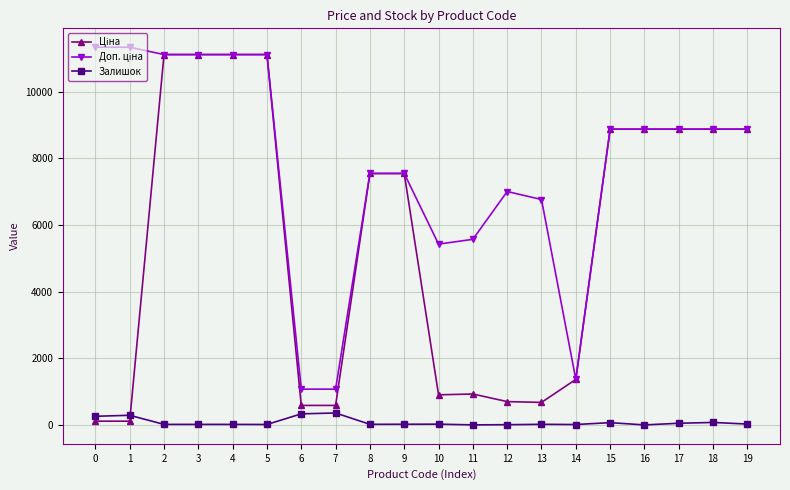

Reading left to right, what are all the values shown in this chart?

Ціна: 0=113.3	1=113.3	2=11113.6	3=11113.6	4=11113.6	5=11113.6	6=586.0	7=586.0	8=7545.9	9=7545.9	10=904.3	11=928.3	12=700.4	13=676.4	14=1366.3	15=8874.6	16=8874.6	17=8874.6	18=8874.6	19=8874.6
Доп. ціна: 0=11334.0	1=11334.0	2=11113.6	3=11113.6	4=11113.6	5=11113.6	6=1074.5	7=1074.5	8=7545.9	9=7545.9	10=5425.9	11=5569.9	12=7004.3	13=6764.4	14=1366.0	15=8874.6	16=8874.6	17=8874.6	18=8874.6	19=8874.6
Залишок: 0=260.0	1=290.0	2=17.0	3=17.0	4=17.0	5=14.0	6=333.0	7=359.0	8=19.0	9=21.0	10=24.0	11=2.0	12=8.0	13=19.0	14=13.0	15=69.0	16=1.0	17=51.0	18=75.0	19=27.0